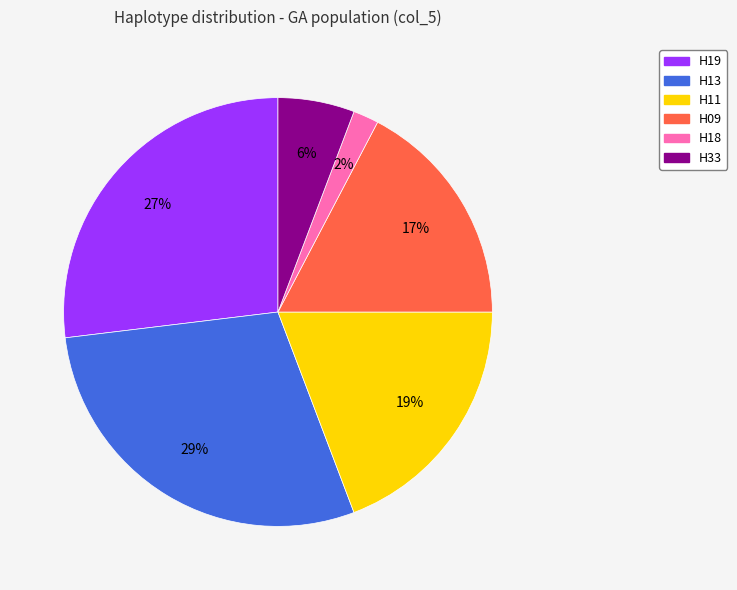

Rank the categories by value from highest to lowest.

H13, H19, H11, H09, H33, H18